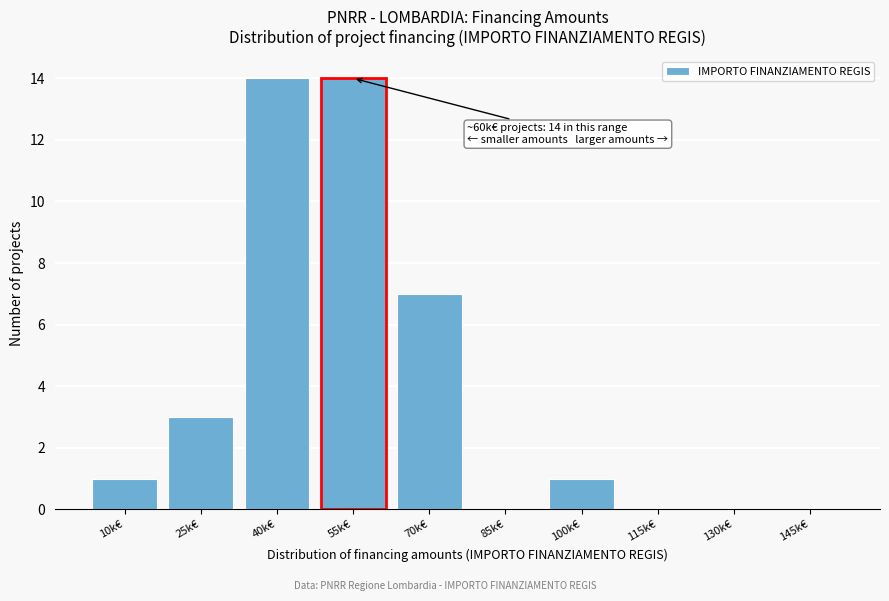

Reading left to right, what are all the values shown in this chart?

10k€=1	25k€=3	40k€=14	55k€=14	70k€=7	85k€=0	100k€=1	115k€=0	130k€=0	145k€=0